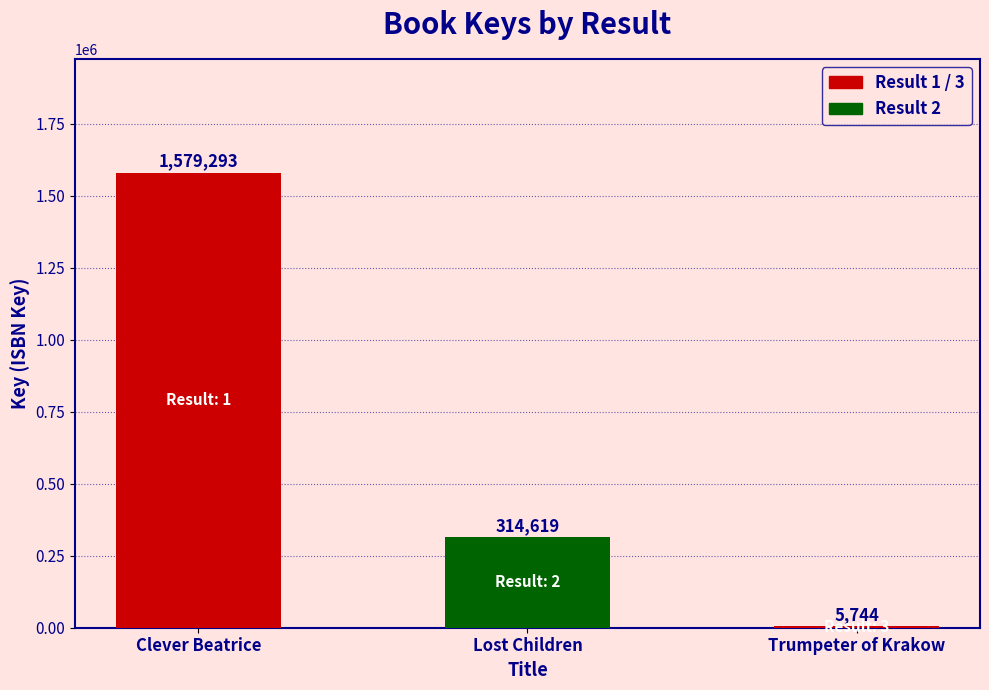

The chart shows a value of 2112511 at Clever Beatrice. True or false?

False